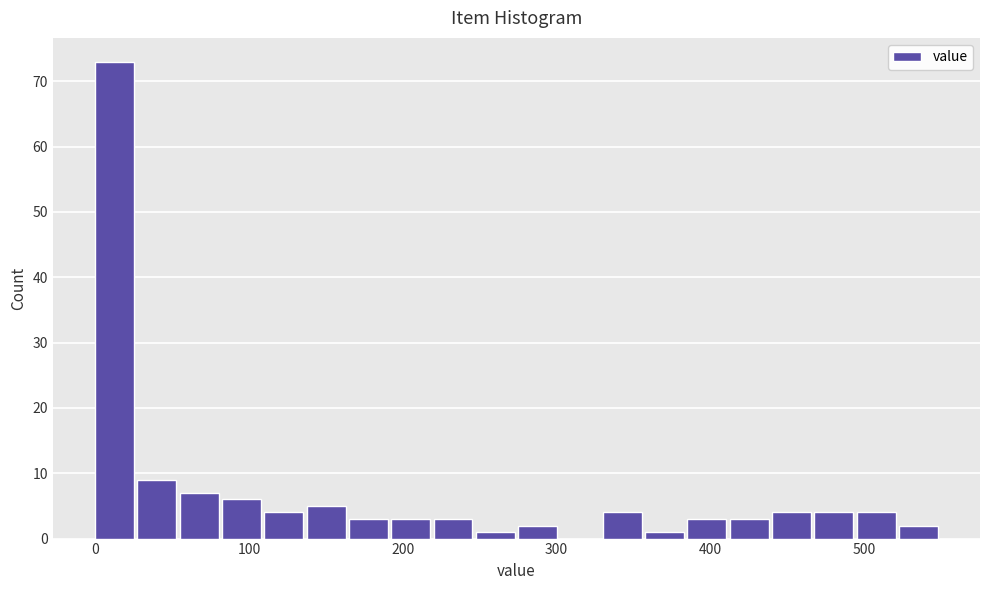

Read against the x-axis, roughly where is the centre of the tallest bar?

10